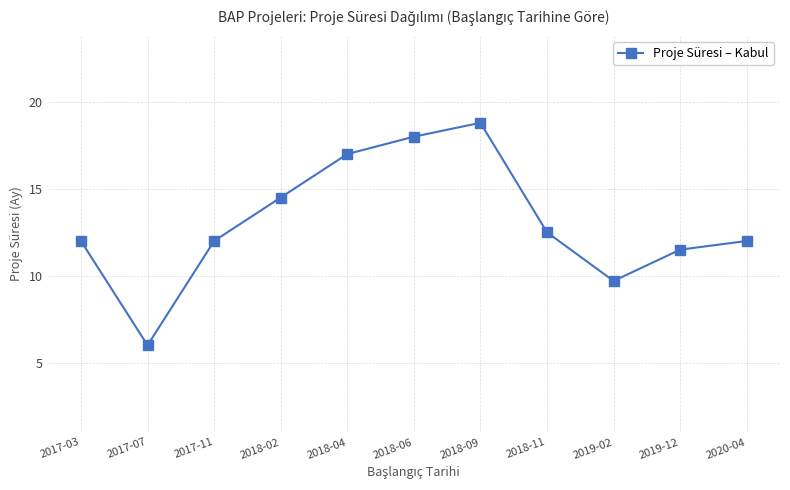

What is the approximate value at 2017-03?

12.0